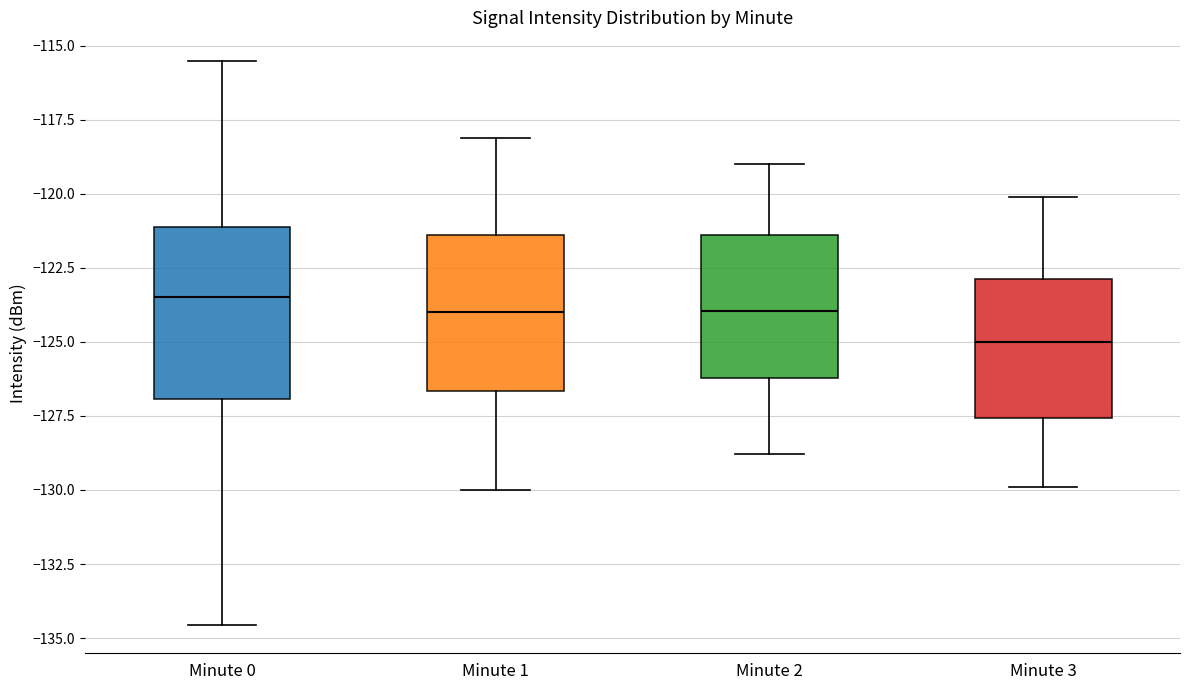

Where is the lower edge of the box for Minute 3 on the y-axis? The values are not printed on the chart, so give them approximately, as read against the axis.

-127.5